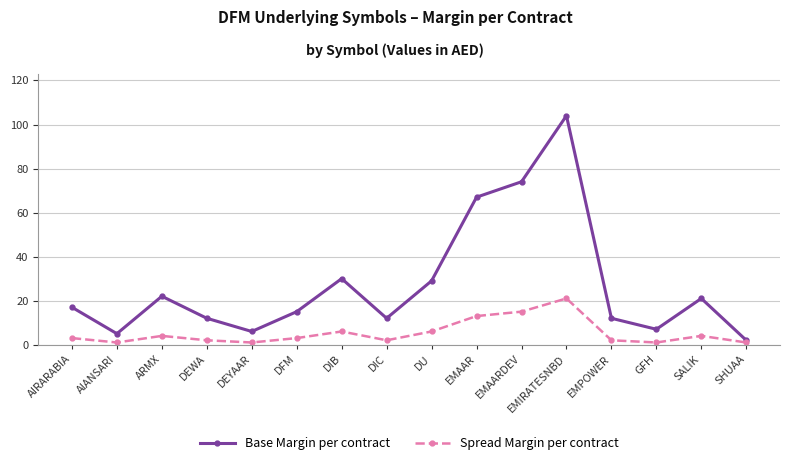

Rank the series at DEYAAR from lowest to highest value.

Spread Margin per contract, Base Margin per contract